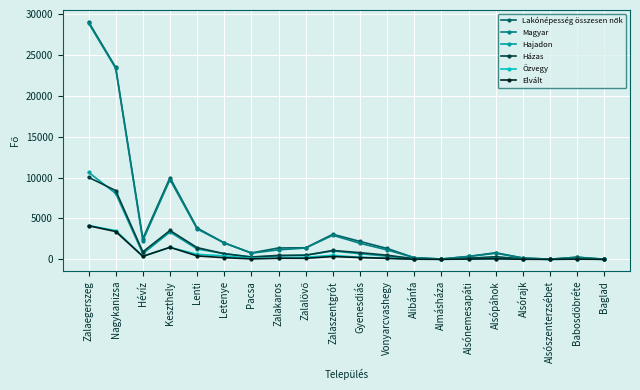

What is the maximum value for Özvegy?

4133